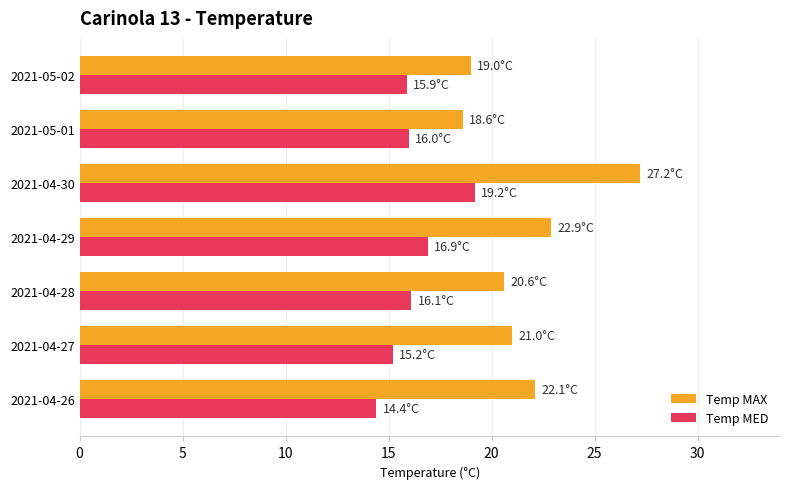

Rank the series at 2021-05-02 from lowest to highest value.

Temp MED, Temp MAX